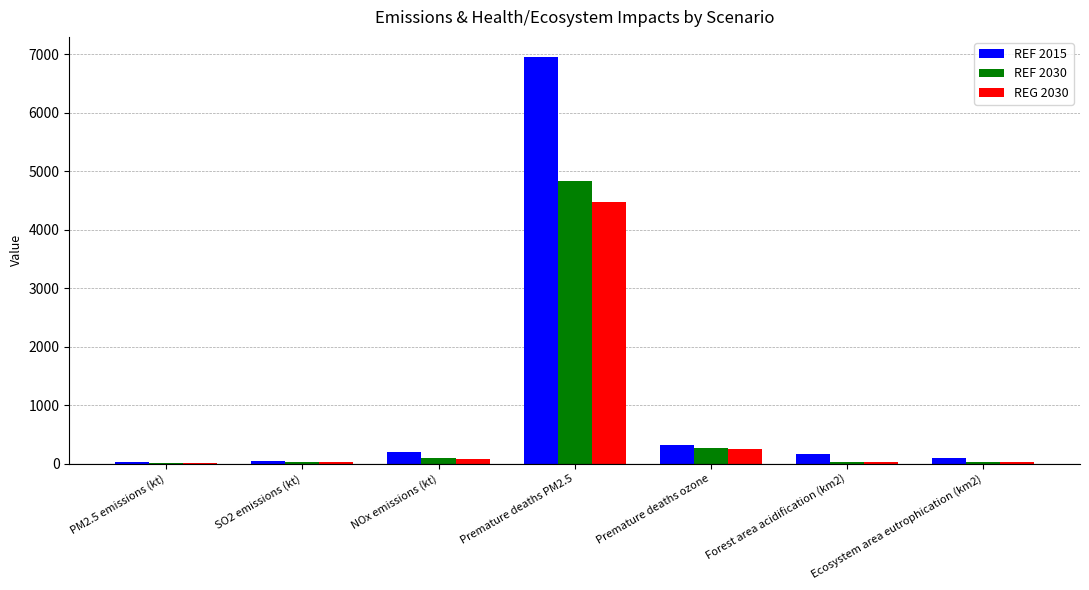

True or false: REG 2030 has a value of 29.1 at SO2 emissions (kt).

True